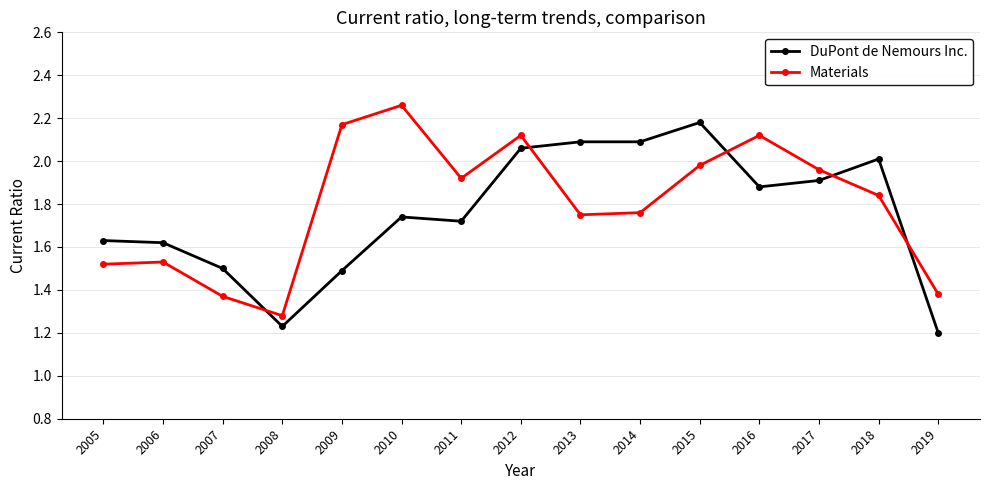

Is the value of DuPont de Nemours Inc. at 2017 greater than the value of Materials at 2009?

No